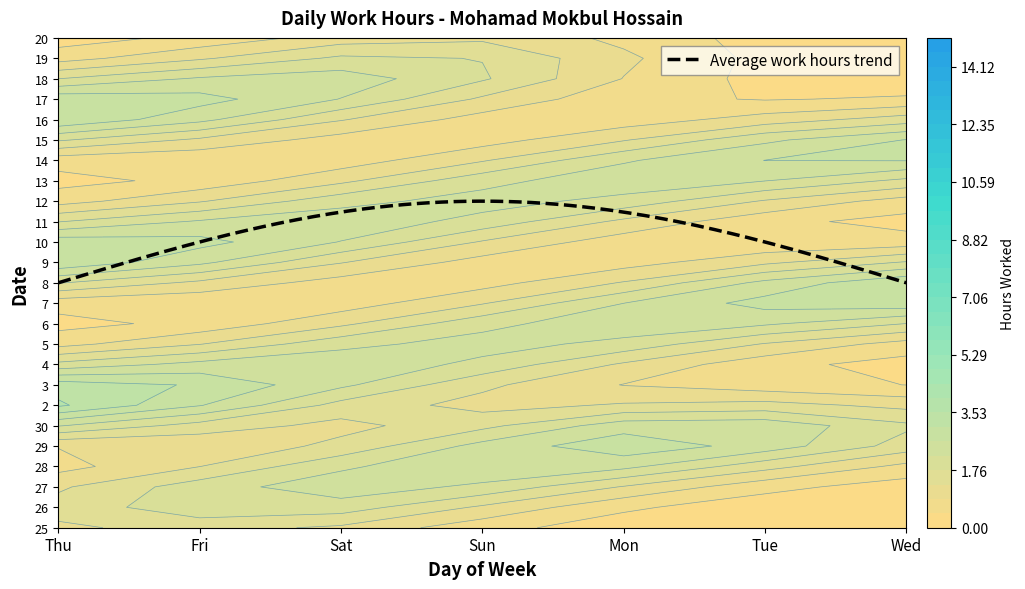

At which label does 4 reach its peak?

Sat